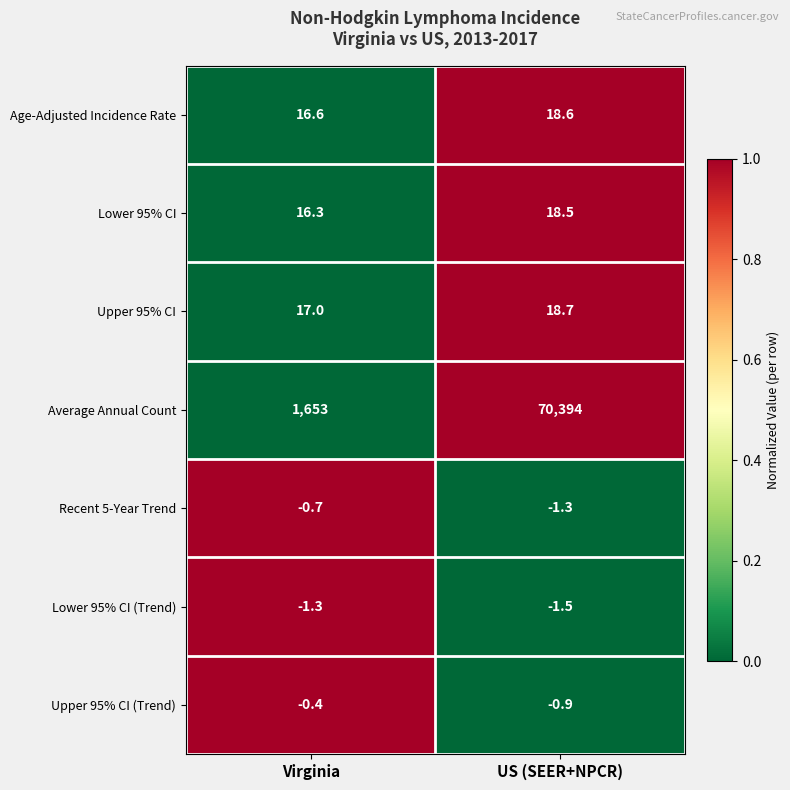

Rank the series at US (SEER+NPCR) from lowest to highest value.

Lower 95% CI (Trend), Recent 5-Year Trend, Upper 95% CI (Trend), Lower 95% CI, Age-Adjusted Incidence Rate, Upper 95% CI, Average Annual Count